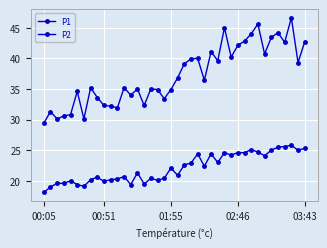

How many lines are shown in the chart?

2